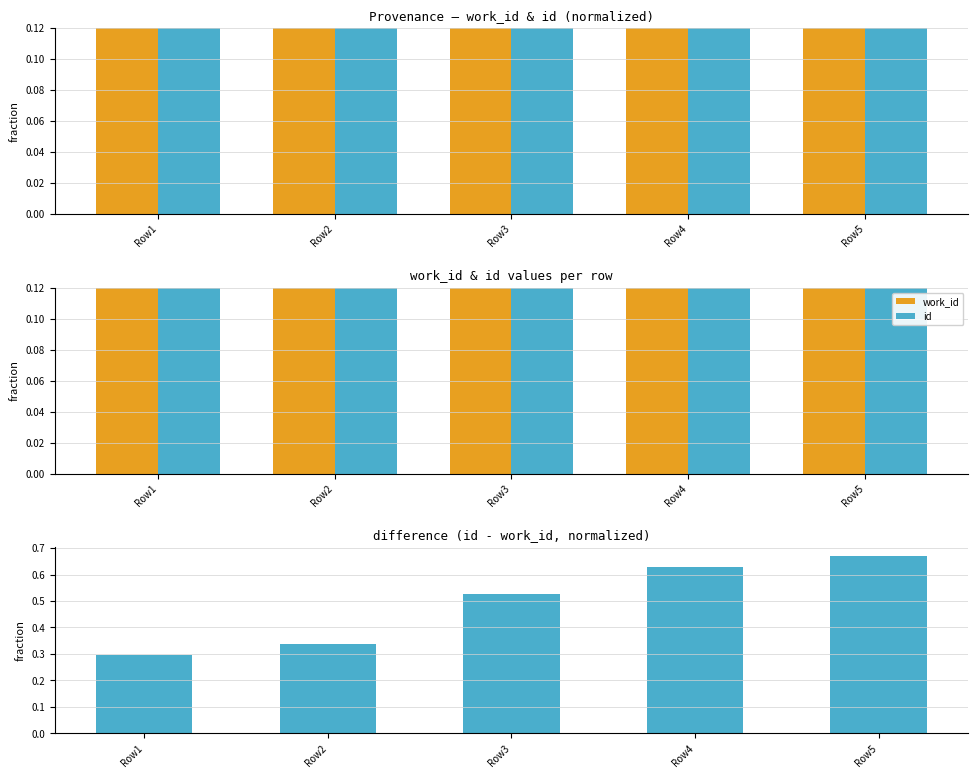

What is the maximum value for id?

1.0